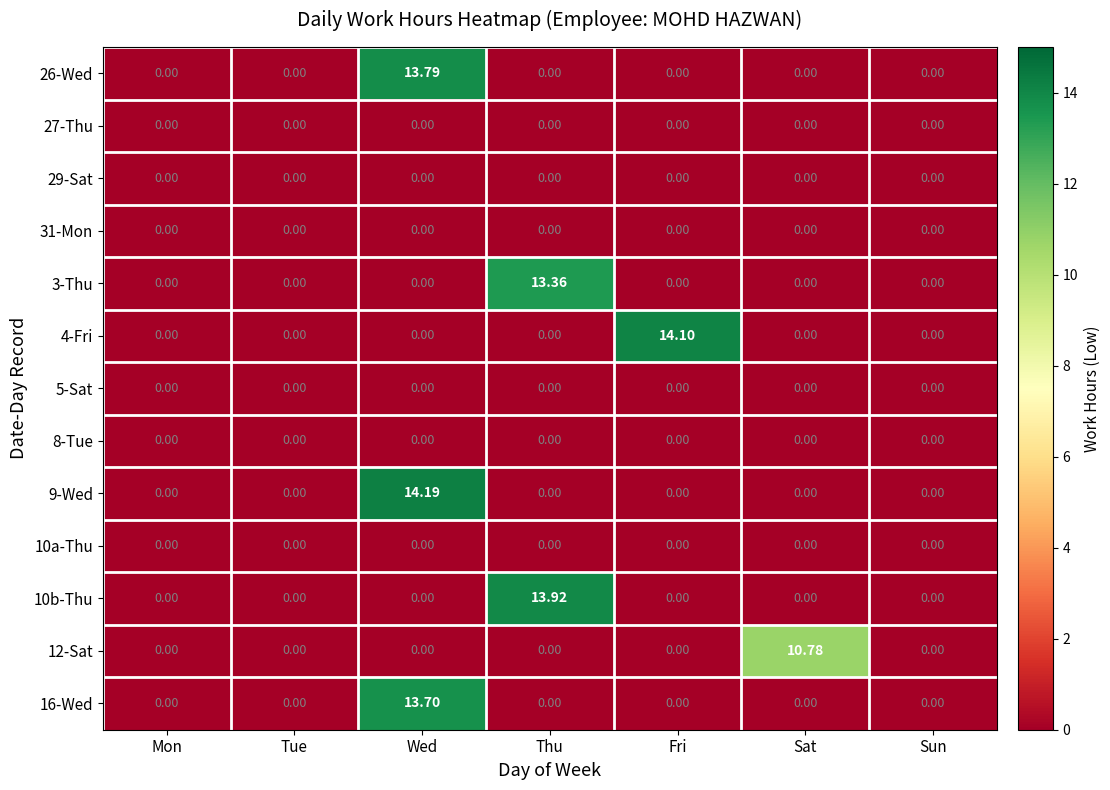

Which category has the highest value across all series?

Wed